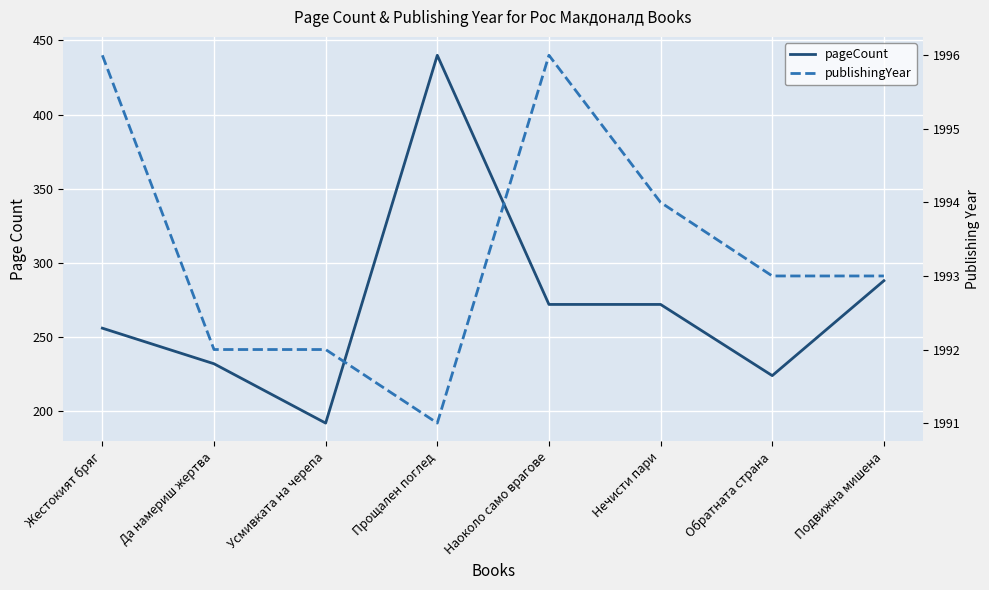

Which category has the highest value across all series?

Жестокият бряг